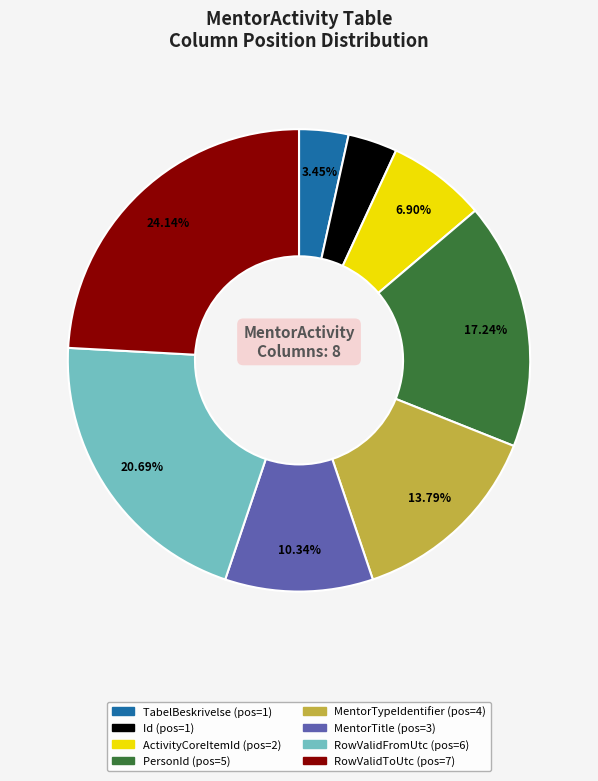

Is the sum of ActivityCoreItemId and PersonId greater than half?

No